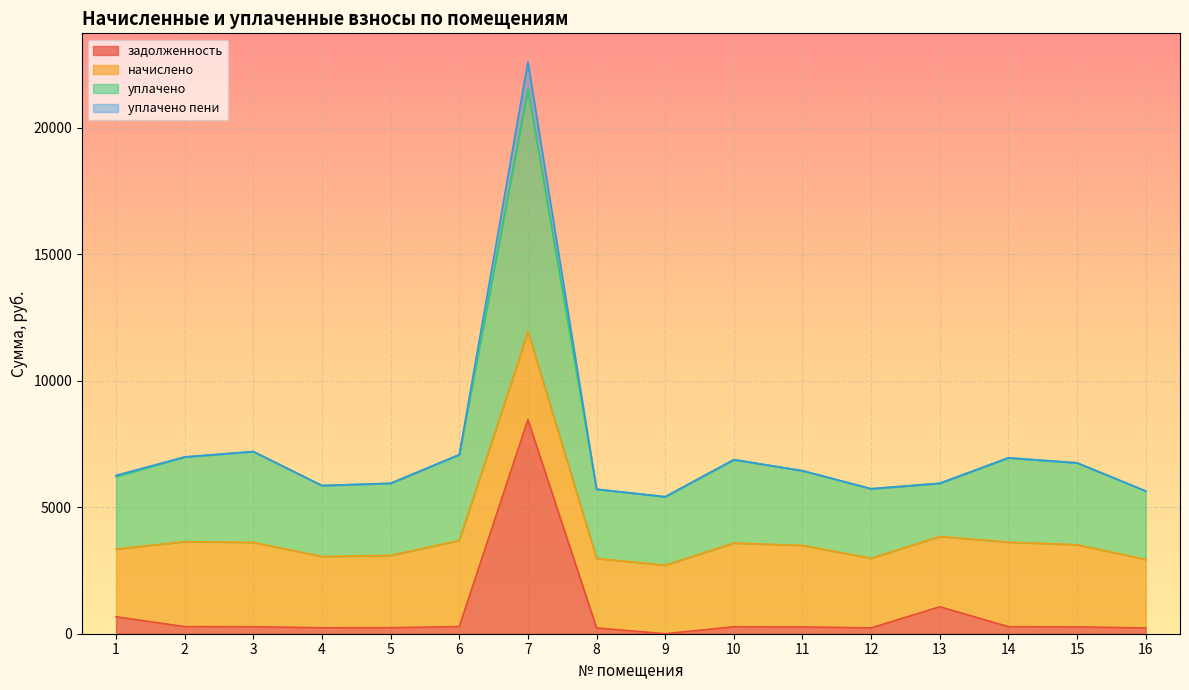

At which category is the sum across all series the highest?

7